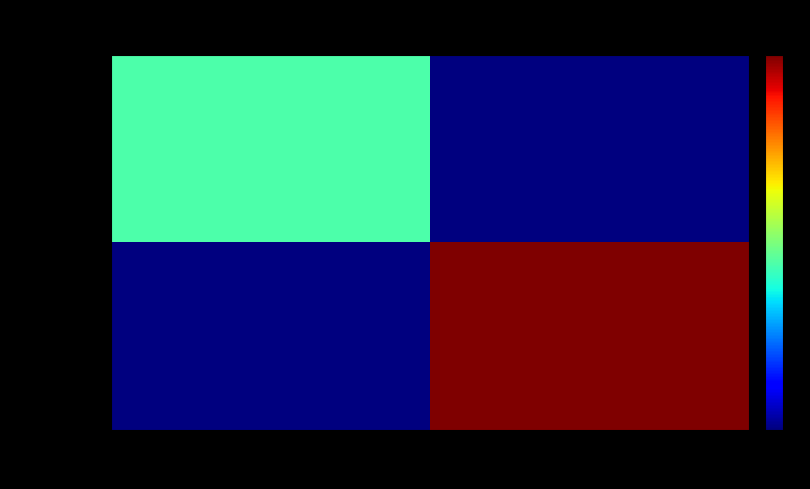

Rank the series by their average value, from highest to lowest.

9de1a1a4…, 498a7034…